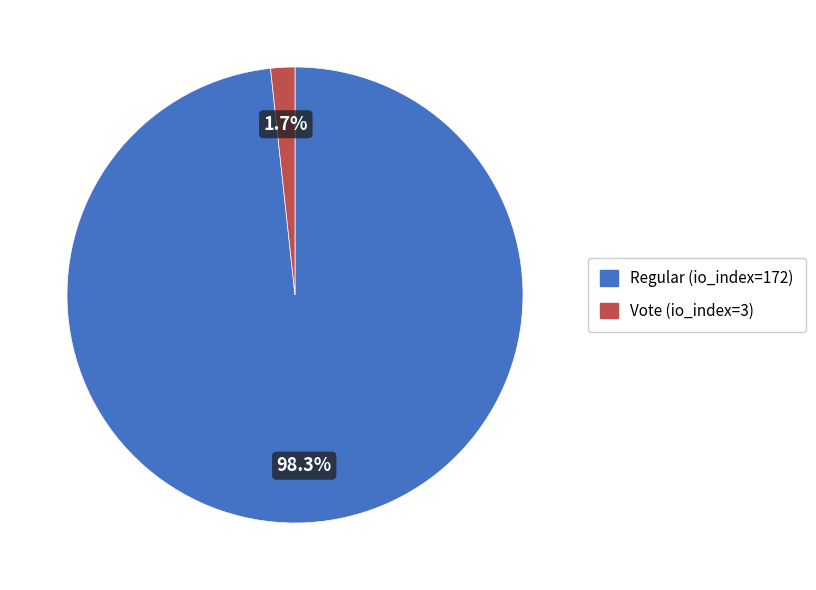

To the nearest percent, what is the combined percentage of Vote (io_index=3) and Regular (io_index=172)?

100%